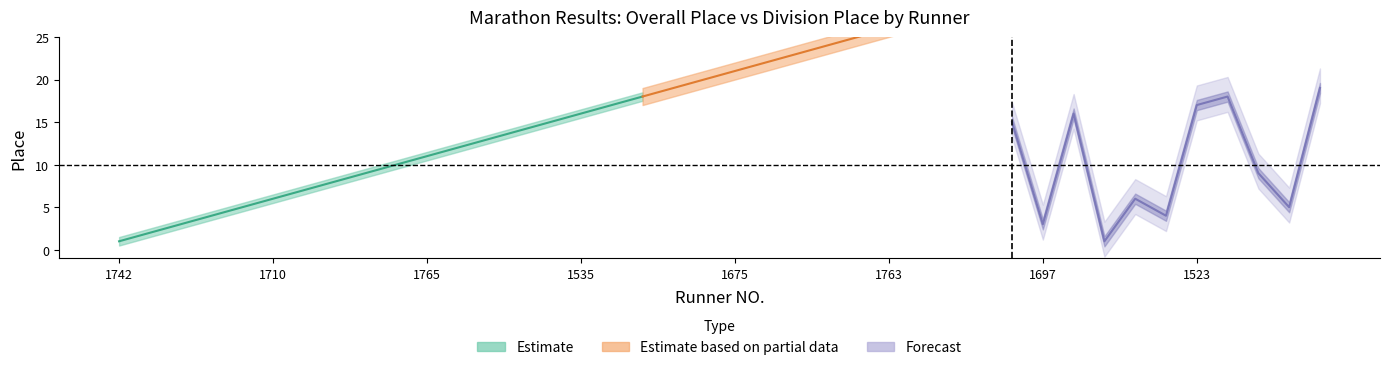

Reading left to right, extract all data points from this chart.

PLACE: 1742=1.0	1691=2.0	1596=3.0	1550=4.0	1714=5.0	1710=6.0	1735=7.0	1744=8.0	1582=9.0	1724=10.0	1765=11.0	1559=12.0	1759=13.0	1778=14.0	1529=15.0	1535=16.0	1561=17.0	1681=18.0	1822=19.0	1683=20.0	1675=21.0	1575=22.0	1776=23.0	1622=24.0	1610=25.0	1763=26.0	1748=27.0	1734=28.0	1603=29.0	1785=30.0	1697=31.0	1698=32.0	1781=33.0	1783=34.0	1740=35.0	1523=36.0	1589=37.0	1551=38.0	1530=39.0	1521=40.0
DIVPLACE: 1742=1.0	1691=1.0	1596=2.0	1550=1.0	1714=3.0	1710=2.0	1735=3.0	1744=2.0	1582=3.0	1724=4.0	1765=4.0	1559=4.0	1759=5.0	1778=6.0	1529=7.0	1535=5.0	1561=8.0	1681=1.0	1822=5.0	1683=9.0	1675=10.0	1575=6.0	1776=11.0	1622=12.0	1610=7.0	1763=13.0	1748=2.0	1734=8.0	1603=14.0	1785=15.0	1697=3.0	1698=16.0	1781=1.0	1783=6.0	1740=4.0	1523=17.0	1589=18.0	1551=9.0	1530=5.0	1521=19.0
PLACE_upper: 1742=1.5	1691=2.5	1596=3.5	1550=4.5	1714=5.5	1710=6.5	1735=7.5	1744=8.5	1582=9.5	1724=10.5	1765=11.5	1559=12.5	1759=13.5	1778=14.5	1529=15.5	1535=16.5	1561=17.5	1681=18.5	1822=19.5	1683=20.5	1675=21.5	1575=22.5	1776=23.5	1622=24.5	1610=25.5	1763=26.5	1748=27.5	1734=28.5	1603=29.5	1785=30.5	1697=31.5	1698=32.5	1781=33.5	1783=34.5	1740=35.5	1523=36.5	1589=37.5	1551=38.5	1530=39.5	1521=40.5
PLACE_lower: 1742=0.5	1691=1.5	1596=2.5	1550=3.5	1714=4.5	1710=5.5	1735=6.5	1744=7.5	1582=8.5	1724=9.5	1765=10.5	1559=11.5	1759=12.5	1778=13.5	1529=14.5	1535=15.5	1561=16.5	1681=17.5	1822=18.5	1683=19.5	1675=20.5	1575=21.5	1776=22.5	1622=23.5	1610=24.5	1763=25.5	1748=26.5	1734=27.5	1603=28.5	1785=29.5	1697=30.5	1698=31.5	1781=32.5	1783=33.5	1740=34.5	1523=35.5	1589=36.5	1551=37.5	1530=38.5	1521=39.5
DIVPLACE_upper: 1742=1.8	1691=1.8	1596=2.8	1550=1.8	1714=3.8	1710=2.8	1735=3.8	1744=2.8	1582=3.8	1724=4.8	1765=4.8	1559=4.8	1759=5.8	1778=6.8	1529=7.8	1535=5.8	1561=8.8	1681=1.8	1822=5.8	1683=9.8	1675=10.8	1575=6.8	1776=11.8	1622=12.8	1610=7.8	1763=13.8	1748=2.8	1734=8.8	1603=14.8	1785=15.8	1697=3.8	1698=16.8	1781=1.8	1783=6.8	1740=4.8	1523=17.8	1589=18.8	1551=9.8	1530=5.8	1521=19.8
DIVPLACE_lower: 1742=0.2	1691=0.2	1596=1.2	1550=0.2	1714=2.2	1710=1.2	1735=2.2	1744=1.2	1582=2.2	1724=3.2	1765=3.2	1559=3.2	1759=4.2	1778=5.2	1529=6.2	1535=4.2	1561=7.2	1681=0.2	1822=4.2	1683=8.2	1675=9.2	1575=5.2	1776=10.2	1622=11.2	1610=6.2	1763=12.2	1748=1.2	1734=7.2	1603=13.2	1785=14.2	1697=2.2	1698=15.2	1781=0.2	1783=5.2	1740=3.2	1523=16.2	1589=17.2	1551=8.2	1530=4.2	1521=18.2